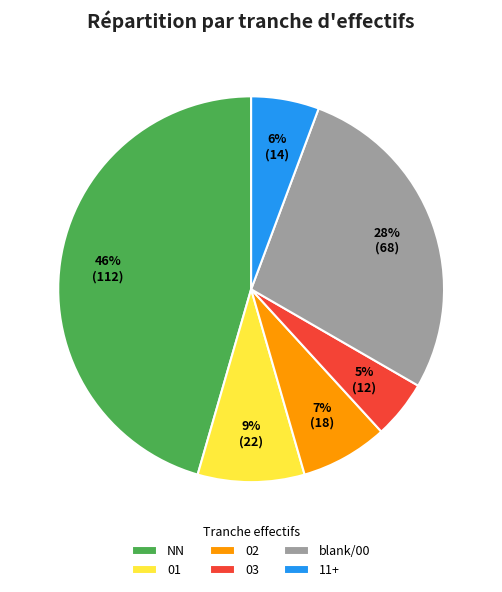

Rank the categories by value from lowest to highest.

03, 11+, 02, 01, blank/00, NN